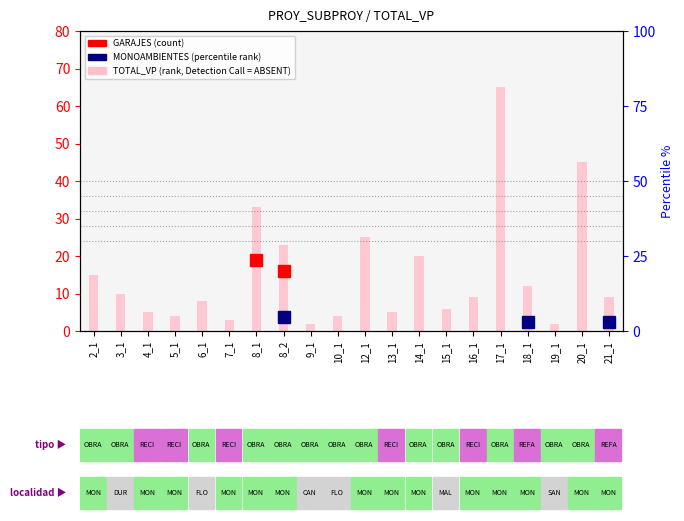

Reading left to right, extract all data points from this chart.

15	10	5	4	8	3	33	23	2	4	25	5	20	6	9	65	12	2	45	9